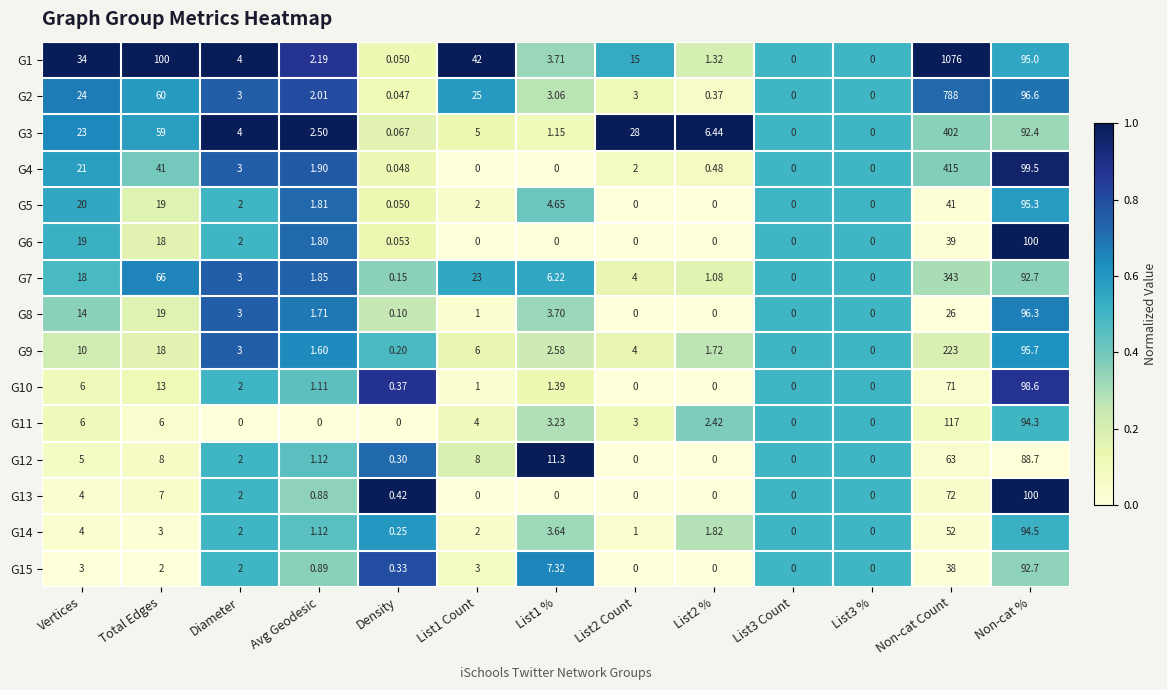

At which category is the sum across all series the highest?

Non-cat Count